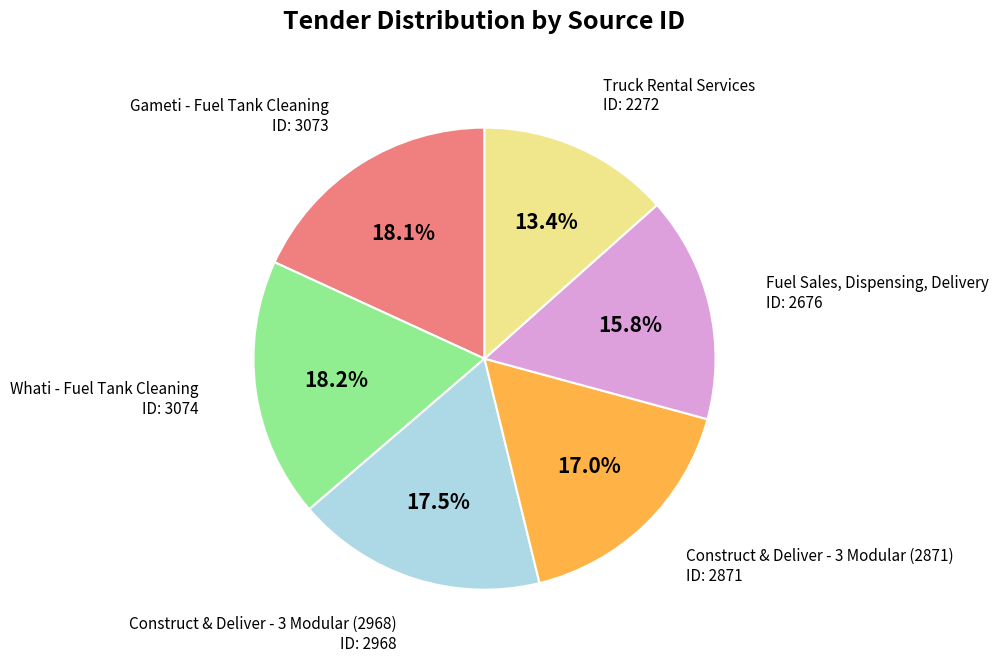

Is there any slice that represents more than half of the pie?

No